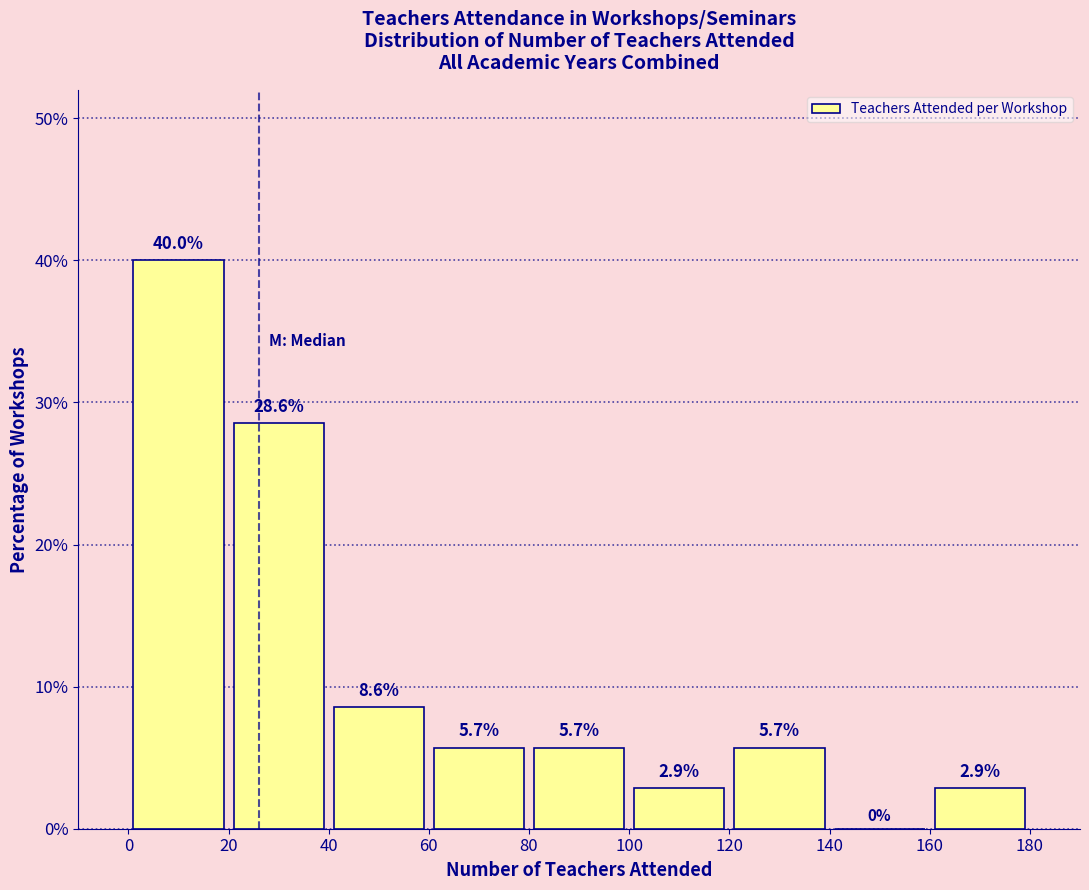

Reading left to right, list every bar in this chart as the range it spans on the x-axis followed by its height.

0 to 20: 40.0
20 to 40: 28.6
40 to 60: 8.6
60 to 80: 5.7
80 to 100: 5.7
100 to 120: 2.9
120 to 140: 5.7
140 to 160: 0.0
160 to 180: 2.9